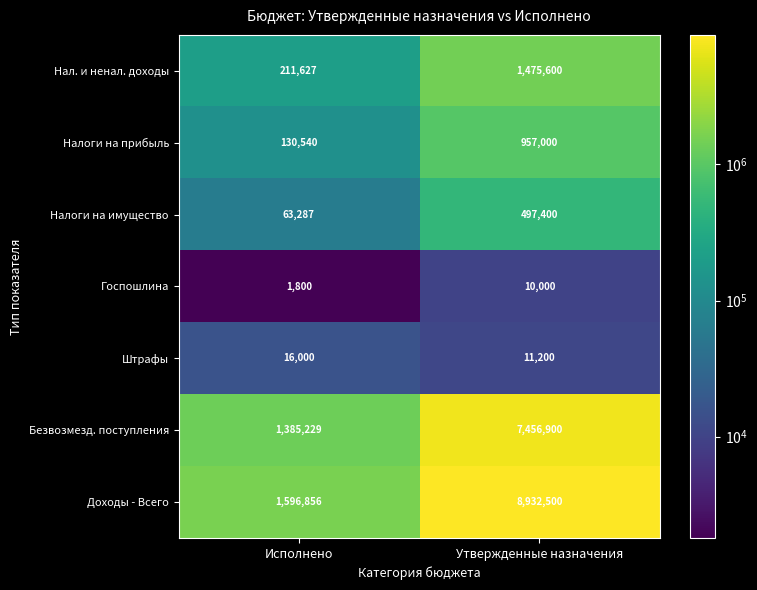

How many distinct data groups are displayed?

7